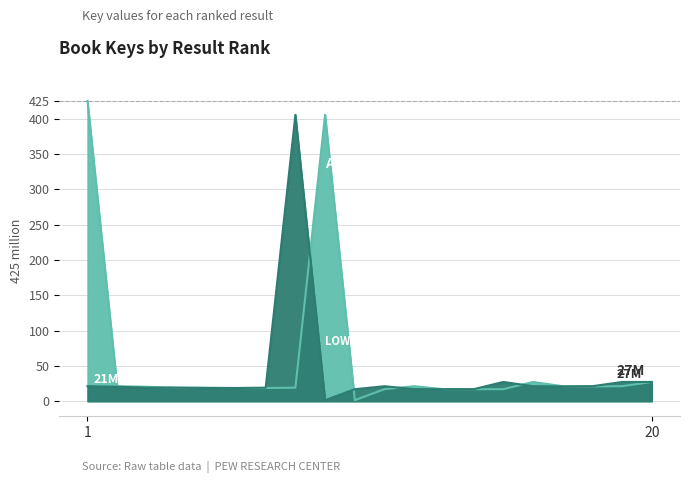

What is the sum of all Key_lower values?

780.0